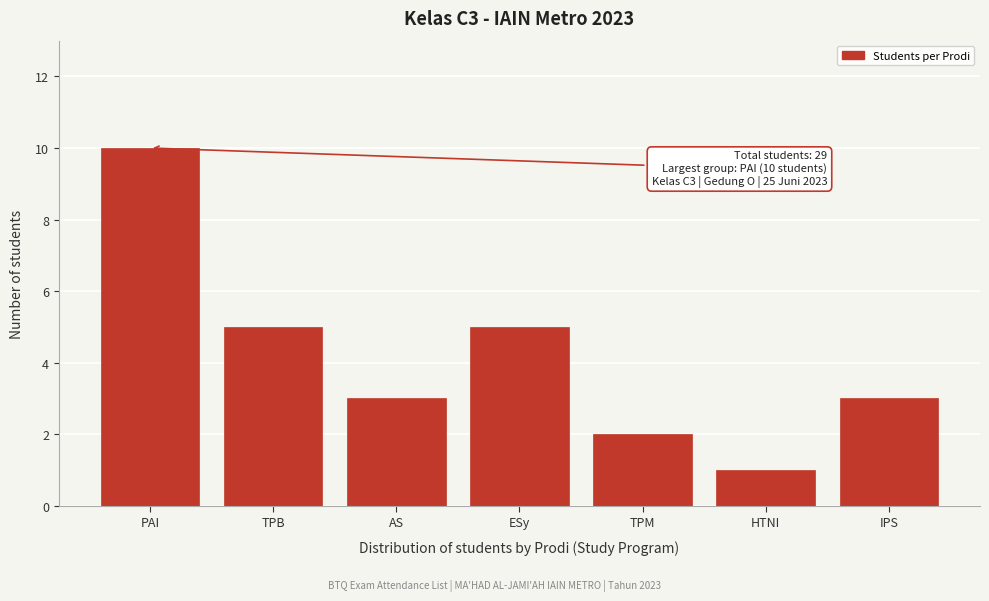

Reading right to left, list all the values displayed in this chart.

IPS=3	HTNI=1	TPM=2	ESy=5	AS=3	TPB=5	PAI=10